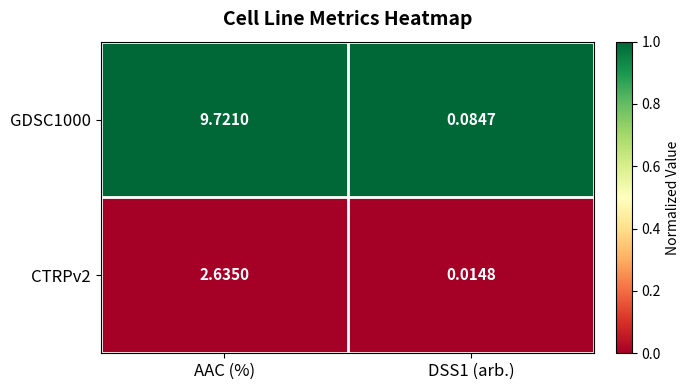

Which category has the highest value in the GDSC1000 series?

AAC (%)